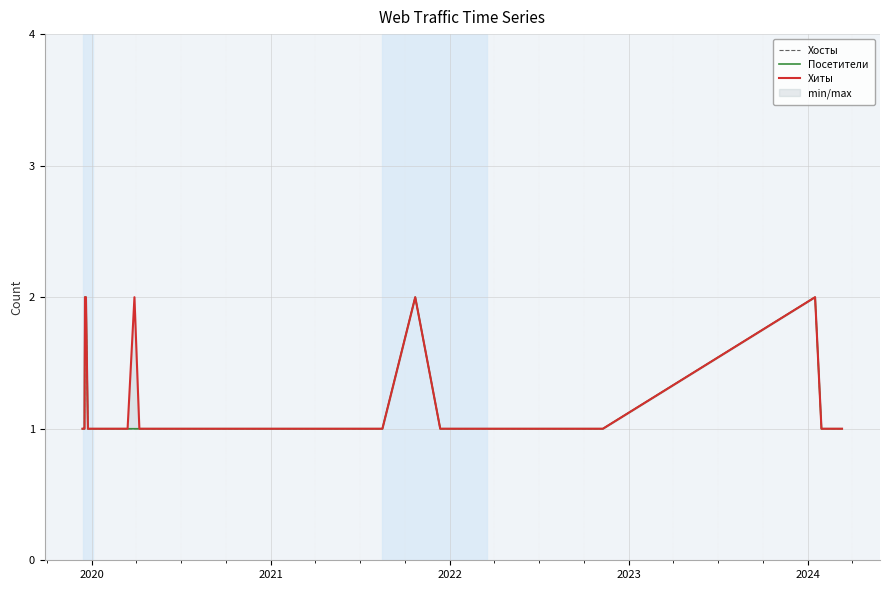

The Хиты series shows 1 at 24. True or false?

False